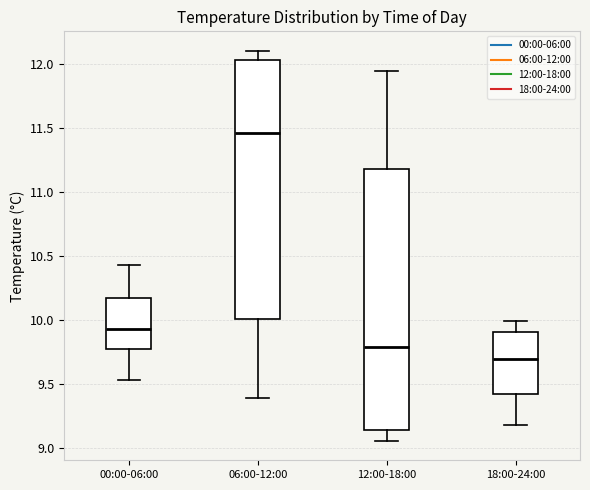

Reading left to right, read every box against the y-axis: the position of its median line, the range the box covers, and the ends of its whiskers. The values are not printed on the chart, so give them approximately, as read against the axis.

00:00-06:00: median 9.95, box 9.80 to 10.20, whiskers 9.55 to 10.45
06:00-12:00: median 11.45, box 10.00 to 12.05, whiskers 9.40 to 12.10
12:00-18:00: median 9.80, box 9.15 to 11.20, whiskers 9.05 to 11.95
18:00-24:00: median 9.70, box 9.45 to 9.90, whiskers 9.20 to 10.00